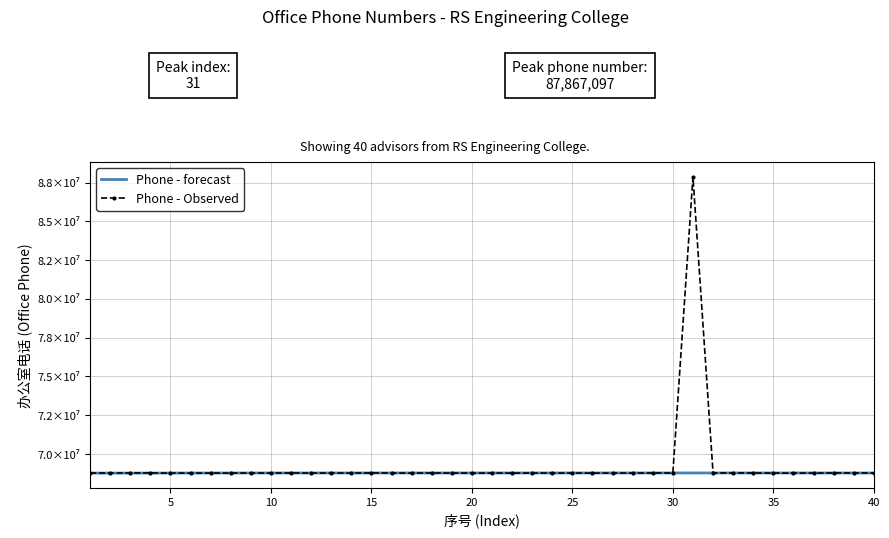

True or false: Phone - Observed and Phone - forecast cross at least once.

True